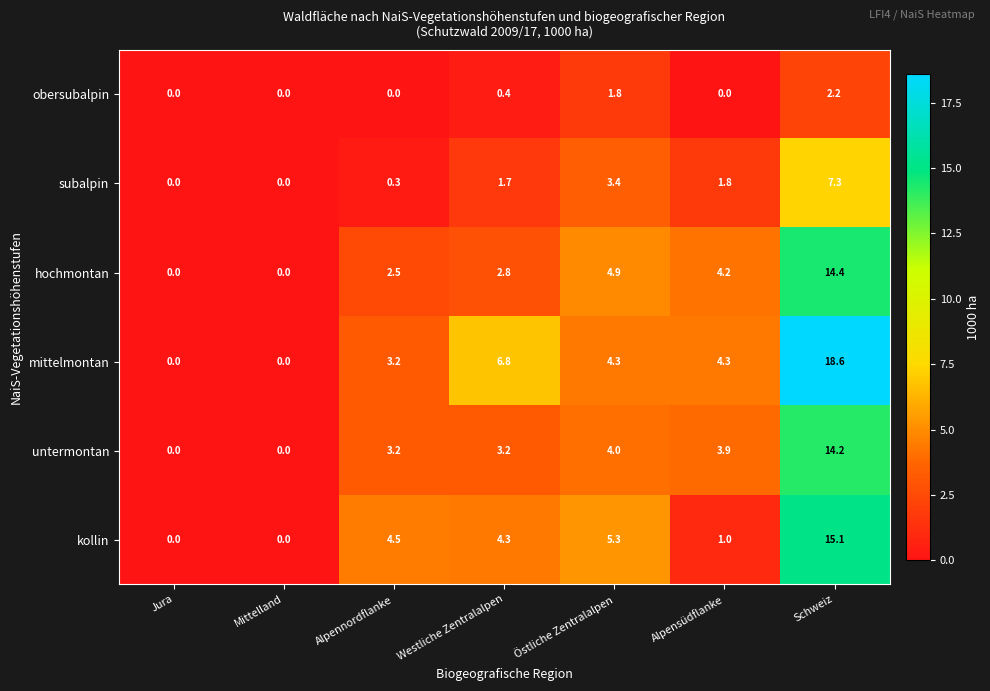

What is the difference between the maximum and minimum values in the subalpin series?

7.3